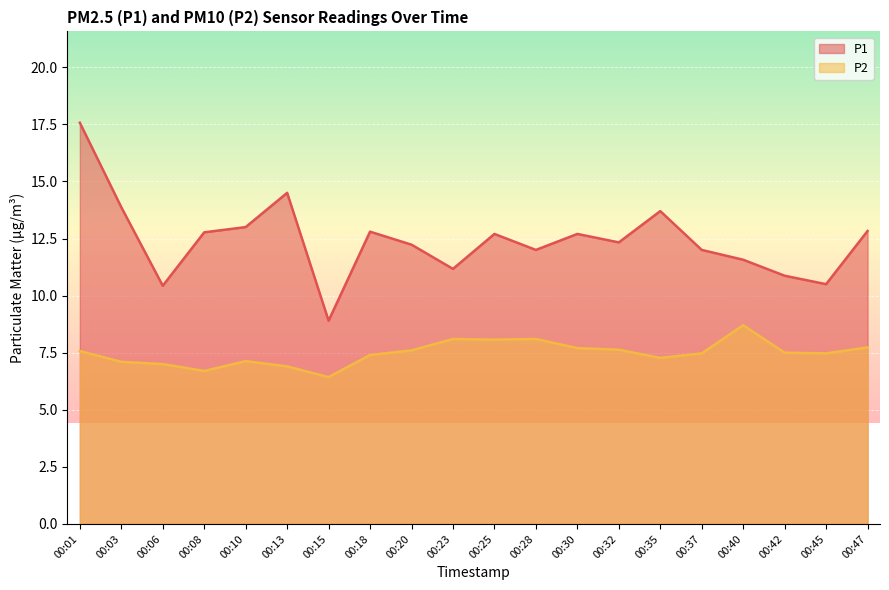

Reading left to right, extract all data points from this chart.

P1: 17.6	13.9	10.4	12.8	13.0	14.5	8.9	12.8	12.2	11.2	12.7	12.0	12.7	12.3	13.7	12.0	11.6	10.9	10.5	12.8
P2: 7.6	7.1	7.0	6.7	7.1	6.9	6.4	7.4	7.6	8.1	8.1	8.1	7.7	7.6	7.3	7.5	8.7	7.5	7.5	7.7